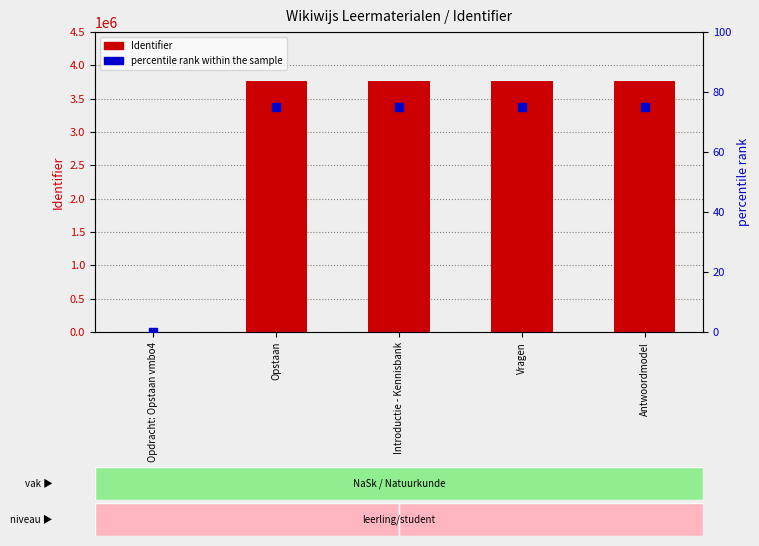

Which series contains the highest Y value?

Identifier